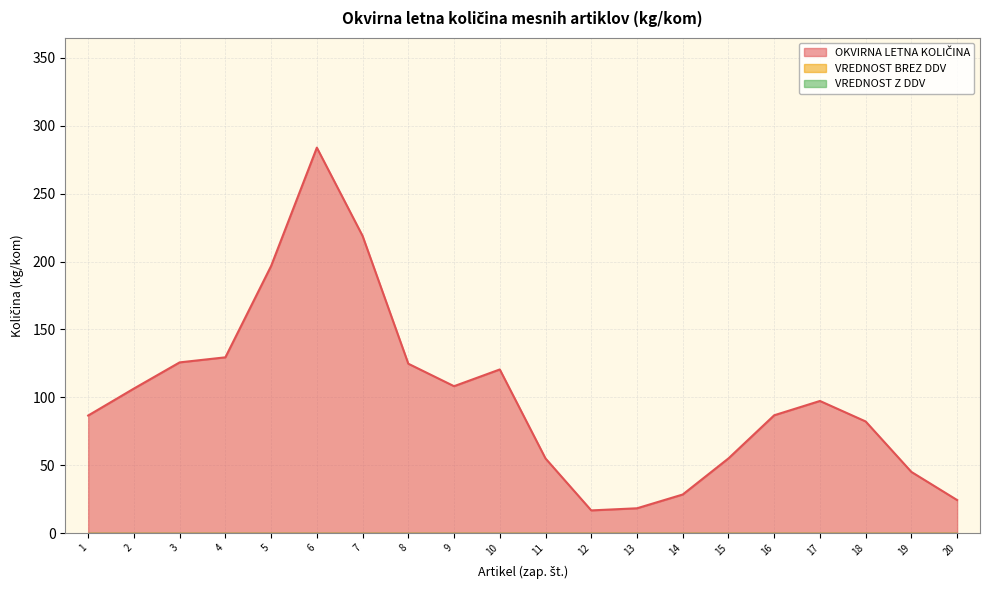

True or false: VREDNOST Z DDV and OKVIRNA LETNA KOLIČINA intersect in this chart.

False